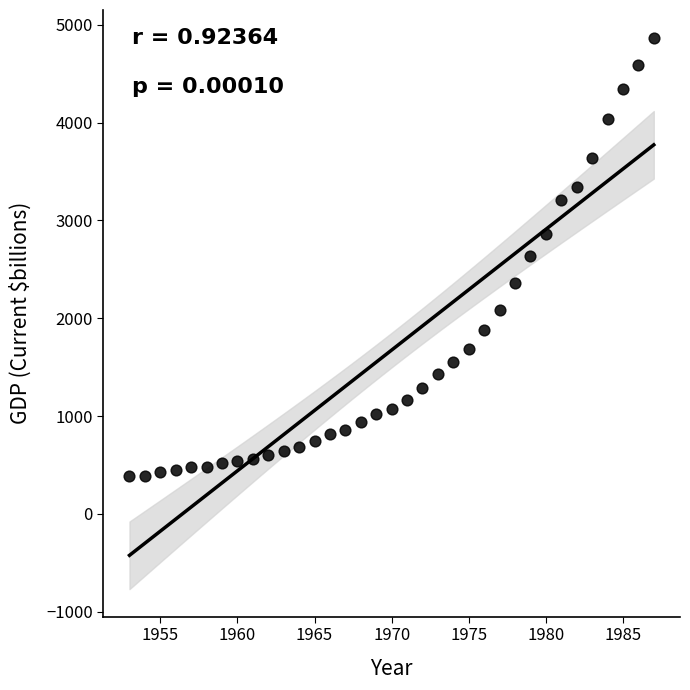

What is the range of Y values (max minus min)?

4480.5